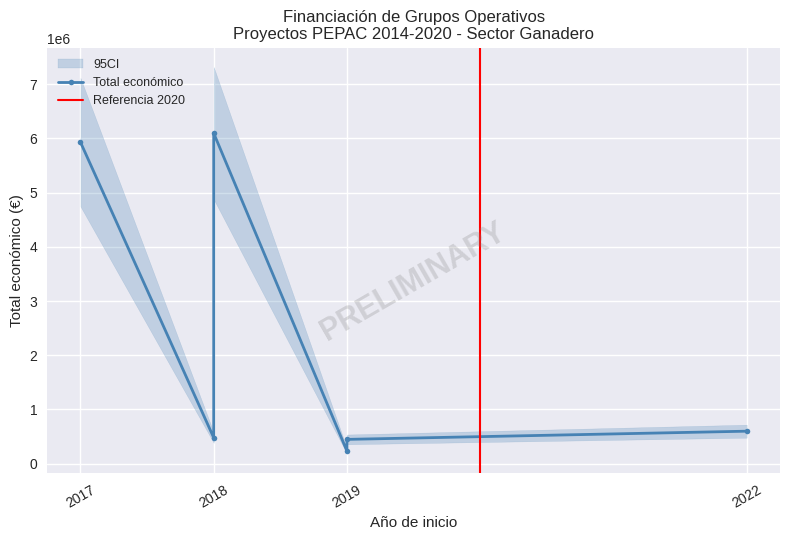

What is the difference between the second highest and second lowest values?

5482753